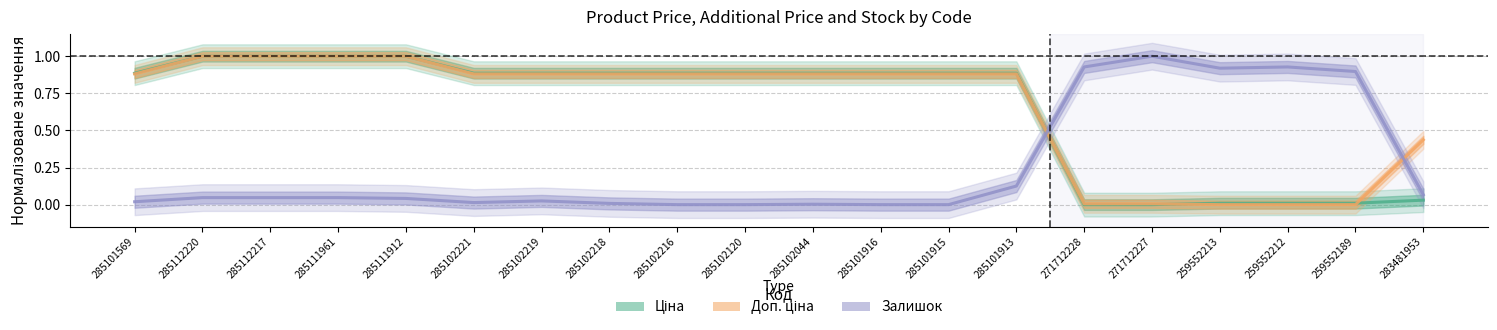

At which category is the sum across all series the highest?

285112220